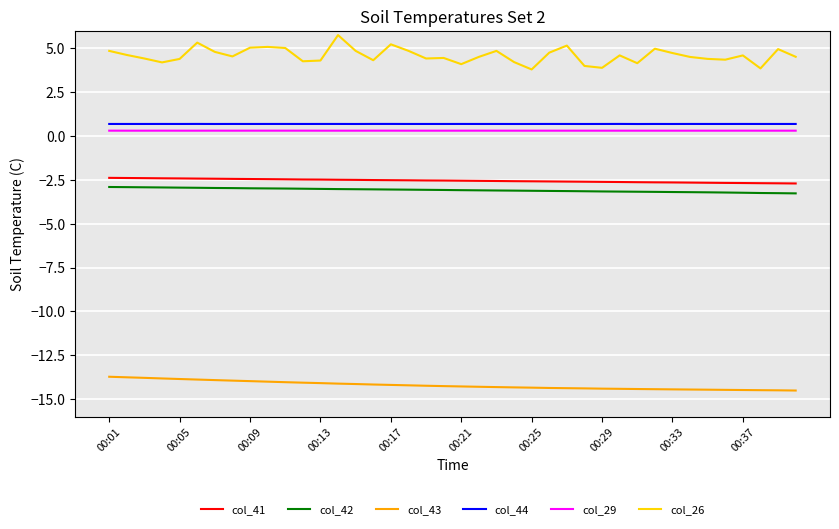

Which series has the largest range (max minus min)?

col_26